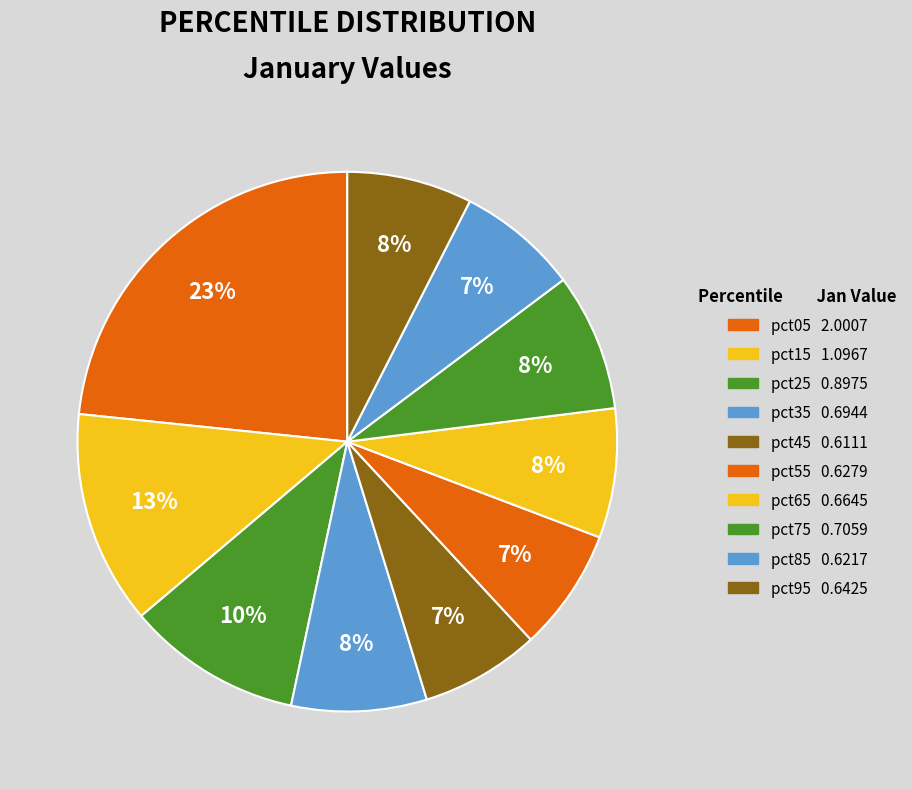

Is the sum of pct25 and pct85 greater than half?

No